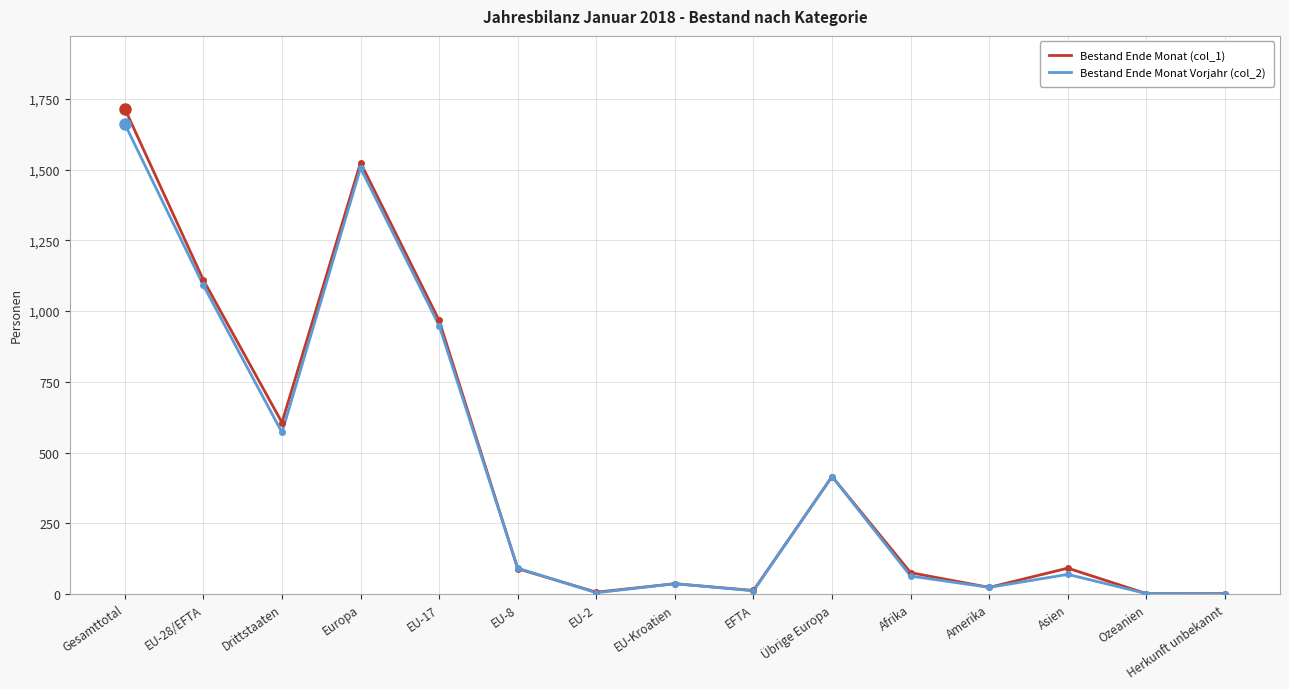

Between Amerika and Asien, which series saw the biggest shift?

Bestand Ende Monat (col_1)